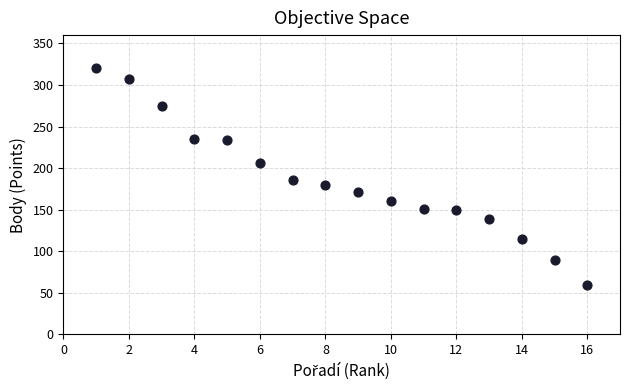

What is the range of X values (max minus min)?

15